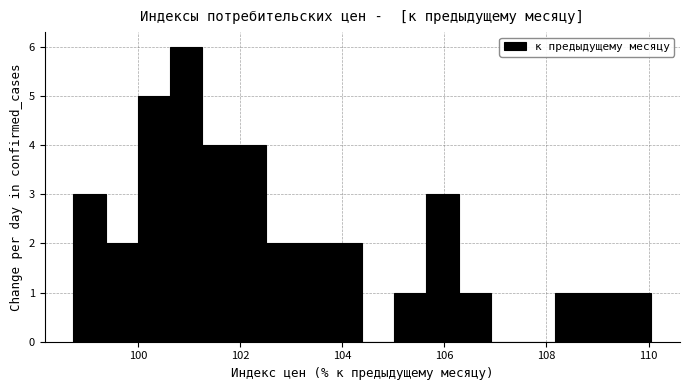

Around what value on the x-axis is the tallest bar? Give the approximate position of its centre, as read against the axis.

101.0